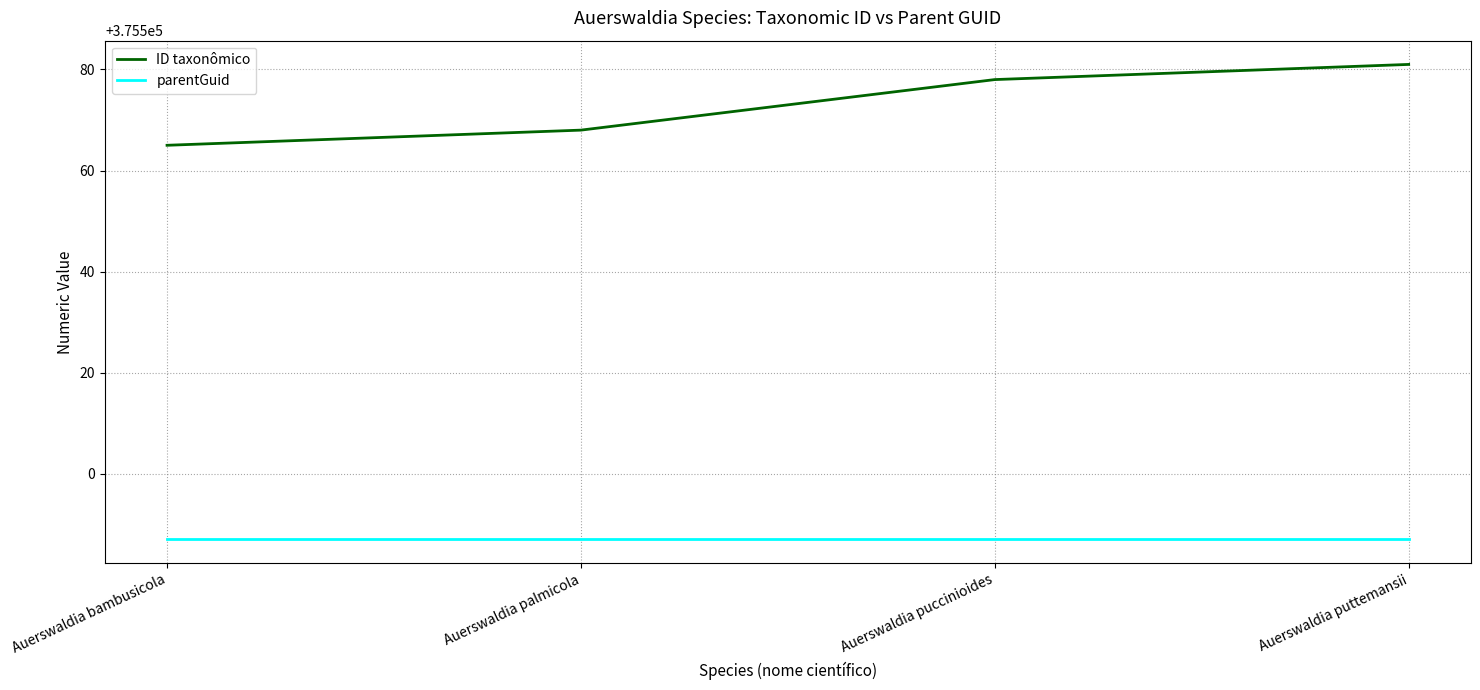

What is the highest value of the parentGuid series?

375487